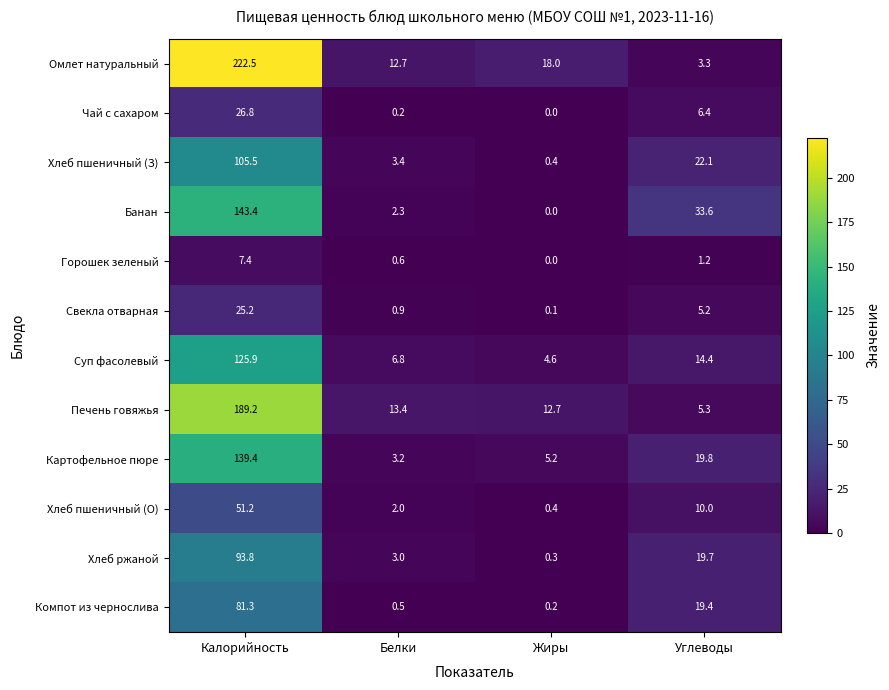

Where does the Хлеб ржаной series first go above 19?

Калорийность